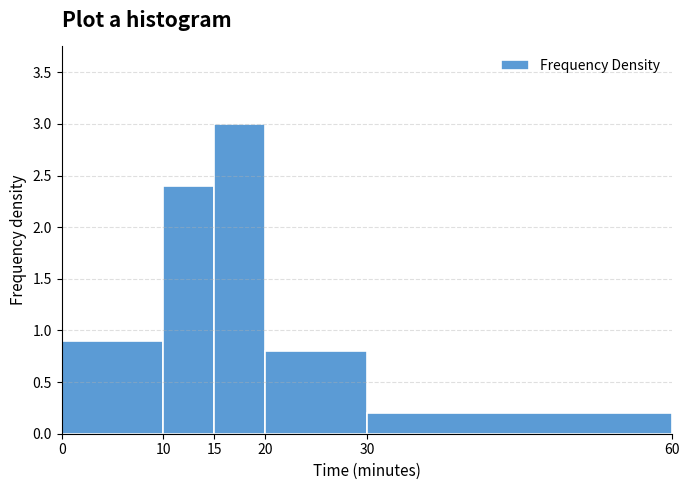

Reading left to right, transcribe this chart: for each bar, give the range it covers on the x-axis and its height. The values are not printed on the chart, so give them approximately, as read against the axis.

0 to 10: 0.9
10 to 15: 2.4
15 to 20: 3.0
20 to 30: 0.8
30 to 60: 0.2